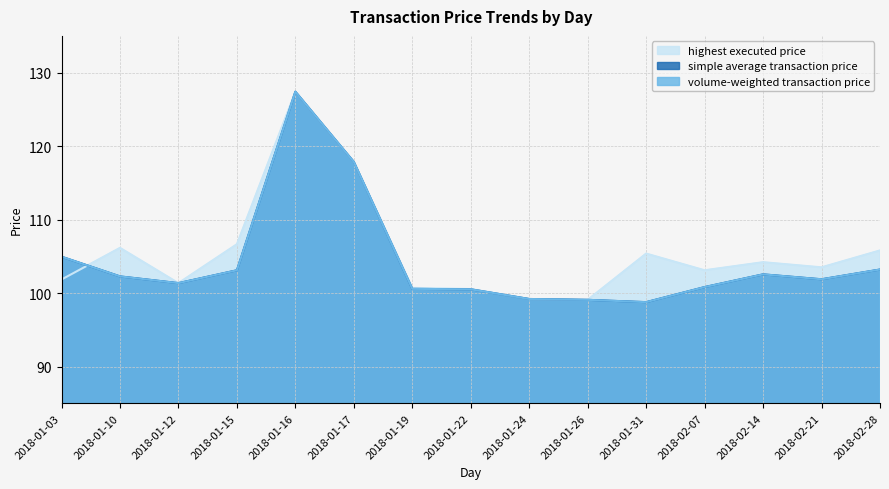

How many interior local valleys does the volume-weighted transaction price series have?

3